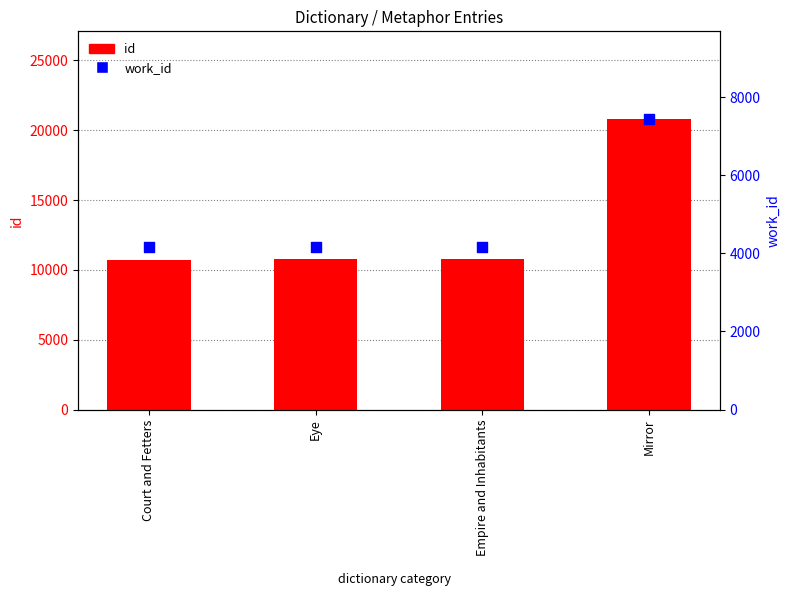

Which series contains the highest Y value?

id